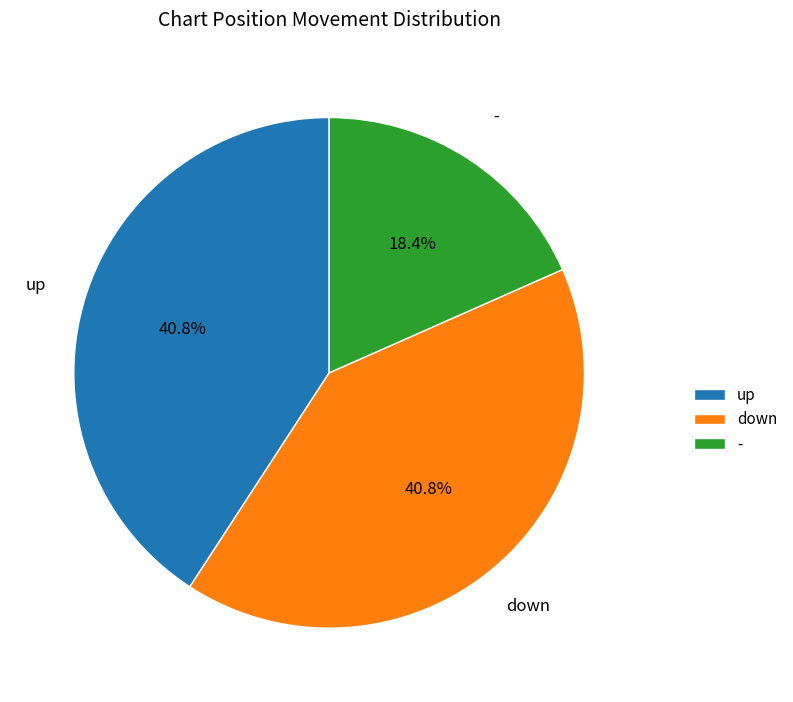

To the nearest percent, what percentage of the pie is down?

41%